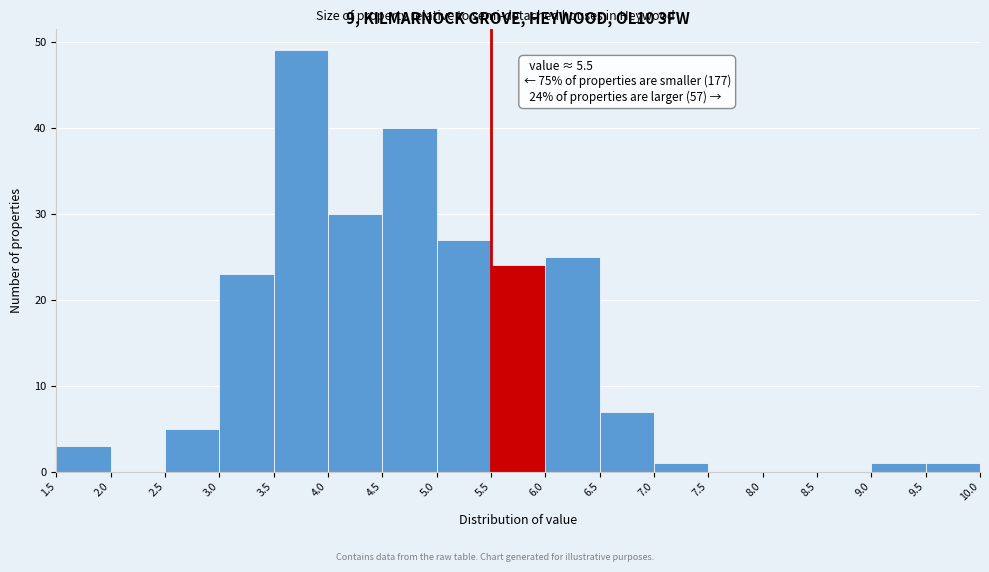

Which range on the x-axis has the tallest bar?

3.5 to 4.0